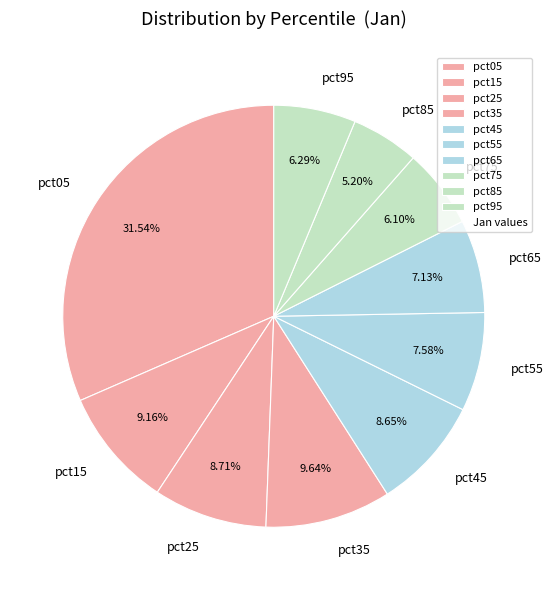

To the nearest percent, what is the average slice percentage?

10%